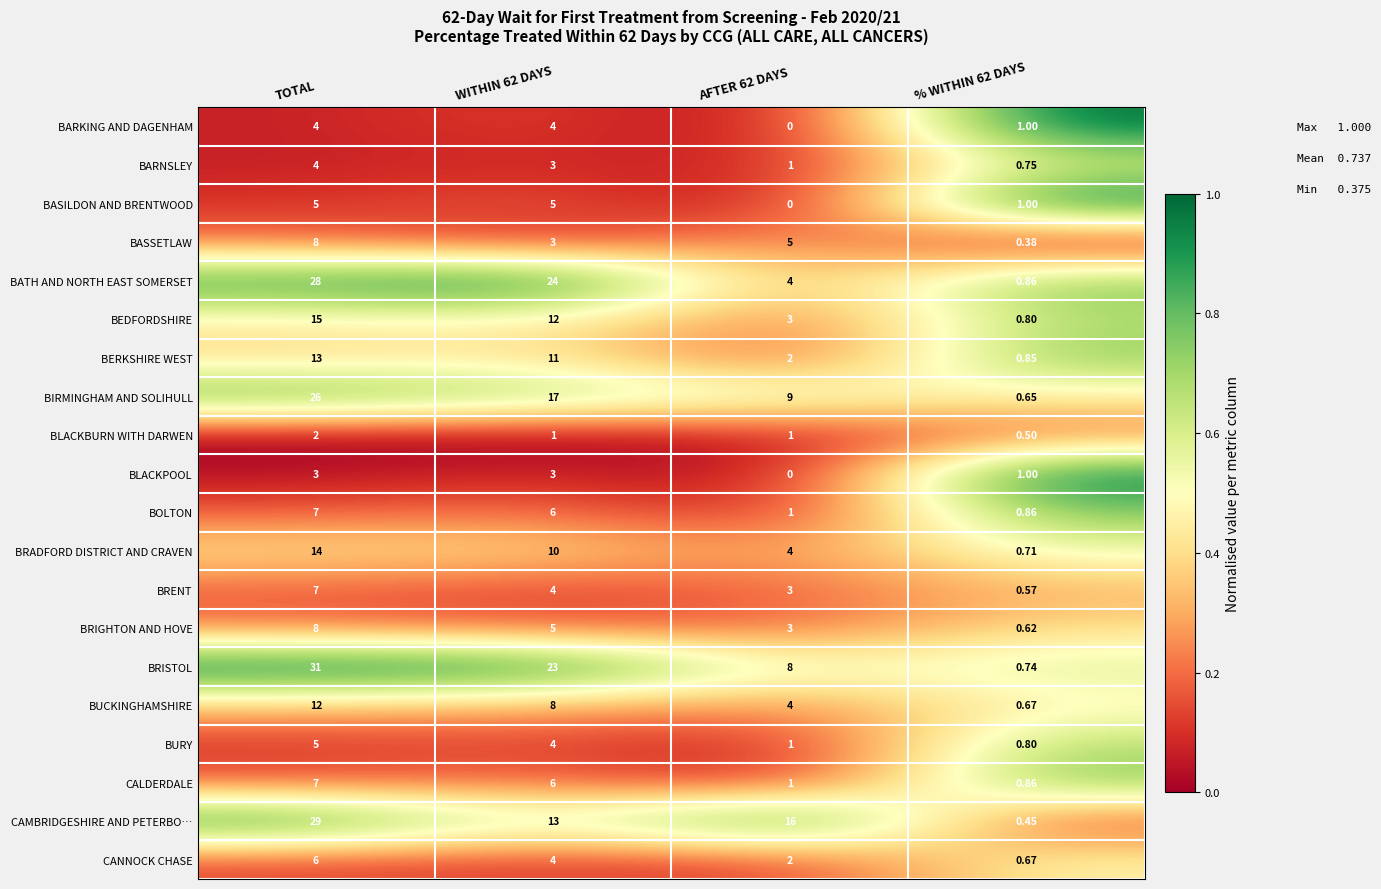

Which series has the widest spread of values?

BRISTOL